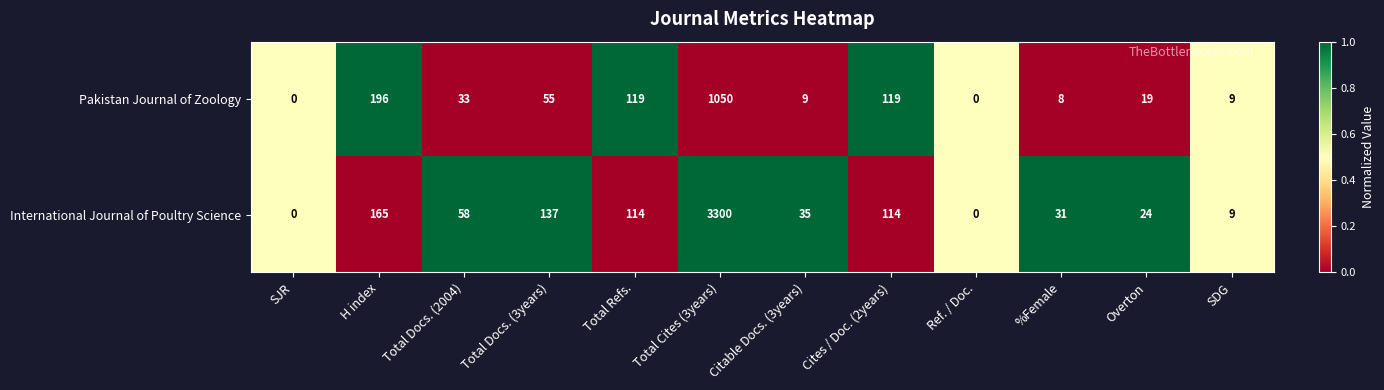

Is the value of Pakistan Journal of Zoology at Total Docs. (2004) greater than the value of International Journal of Poultry Science at Total Refs.?

No